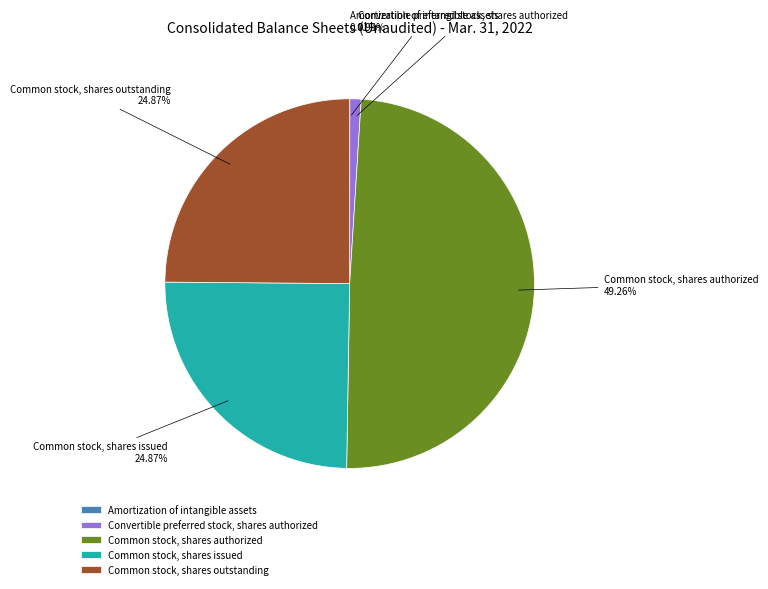

Which category has the biggest portion of the pie?

Common stock, shares authorized